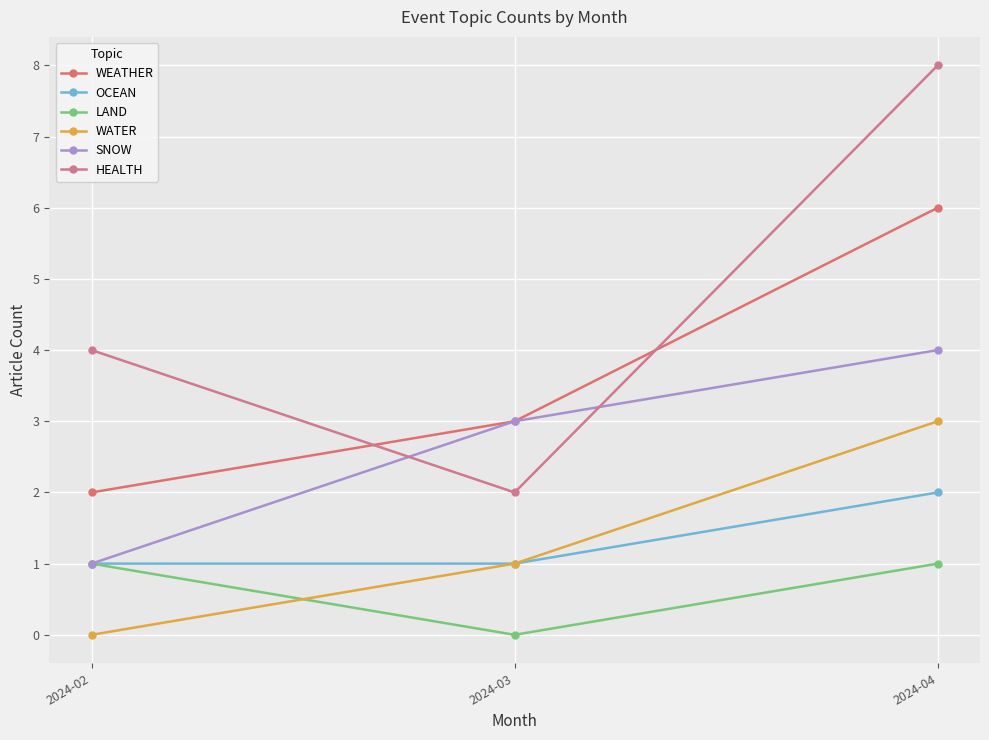

Which category has the lowest value across all series?

2024-03